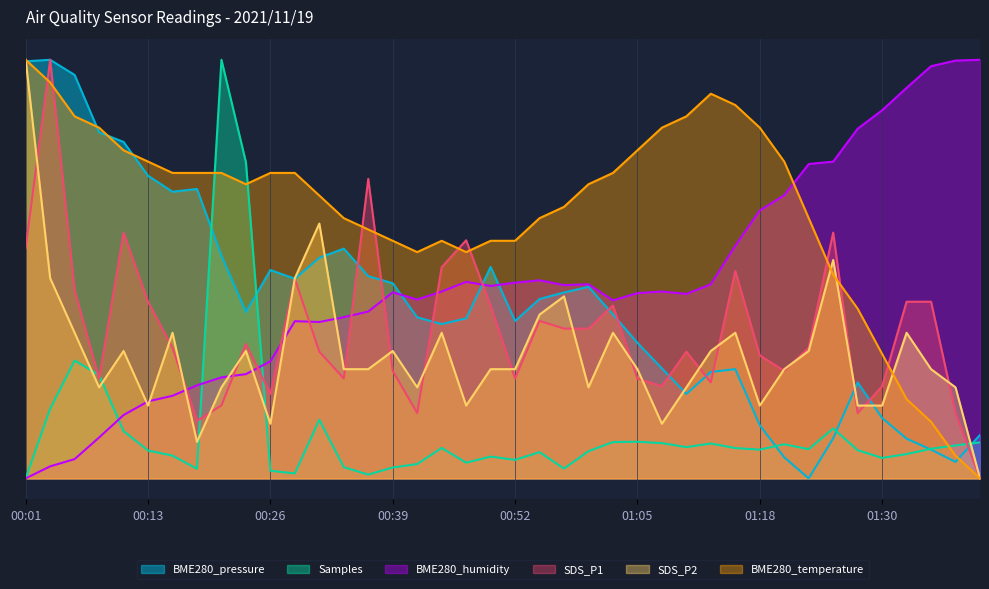

Rank the series by their maximum value, from lowest to highest.

BME280_pressure, Samples, SDS_P1, SDS_P2, BME280_humidity, BME280_temperature